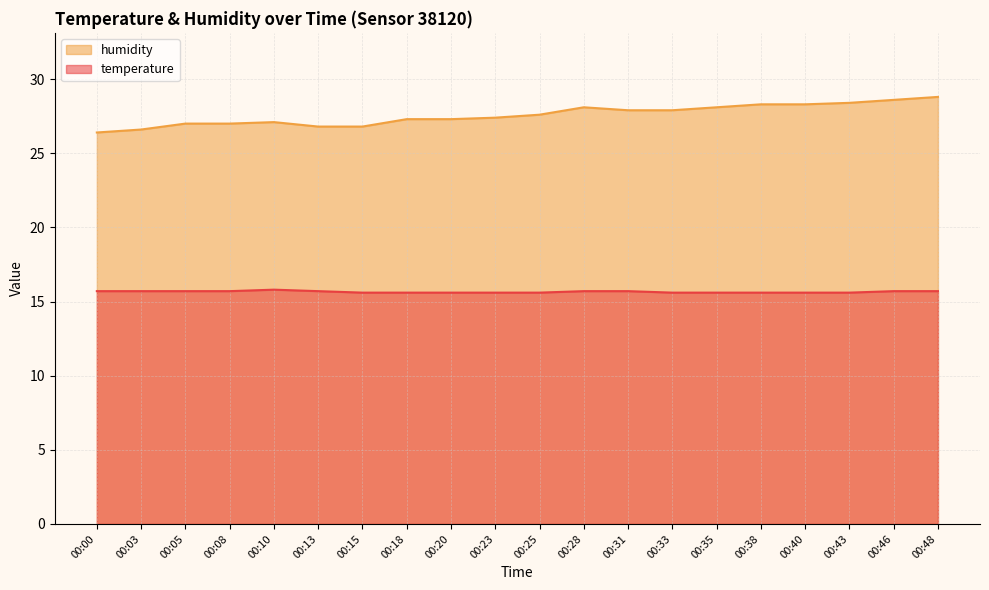

At 00:18, list the series in order from smallest to largest.

temperature, humidity